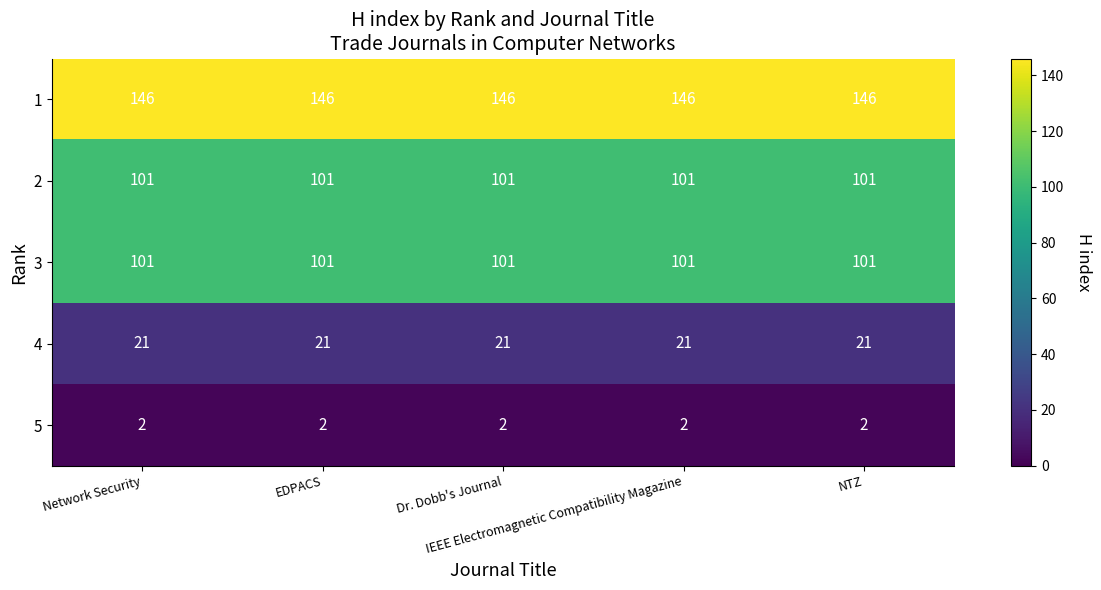

What is the total value across all series at EDPACS?

371